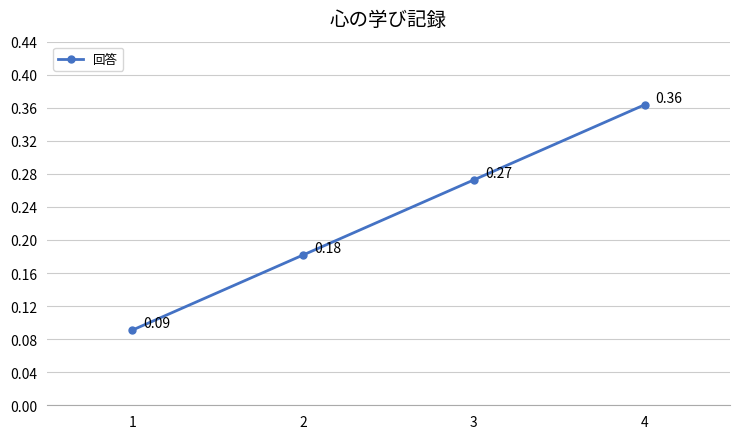

True or false: the data has more than 0 interior local peaks.

False